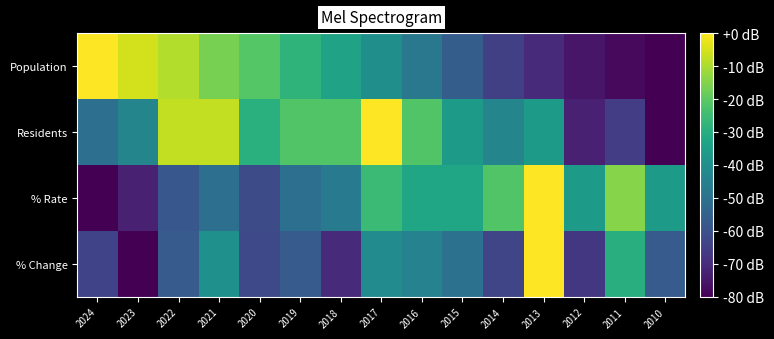

At which category does the chart reach its minimum across all series?

2010